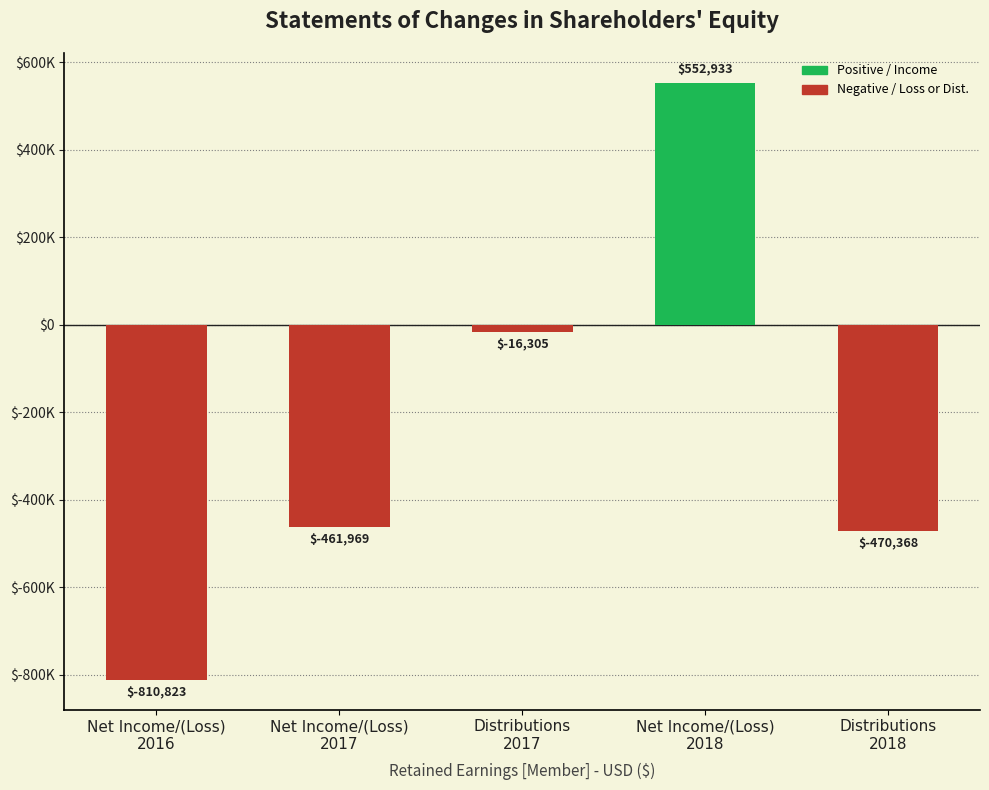

The chart shows a value of -470368 at Distributions
2018. True or false?

True